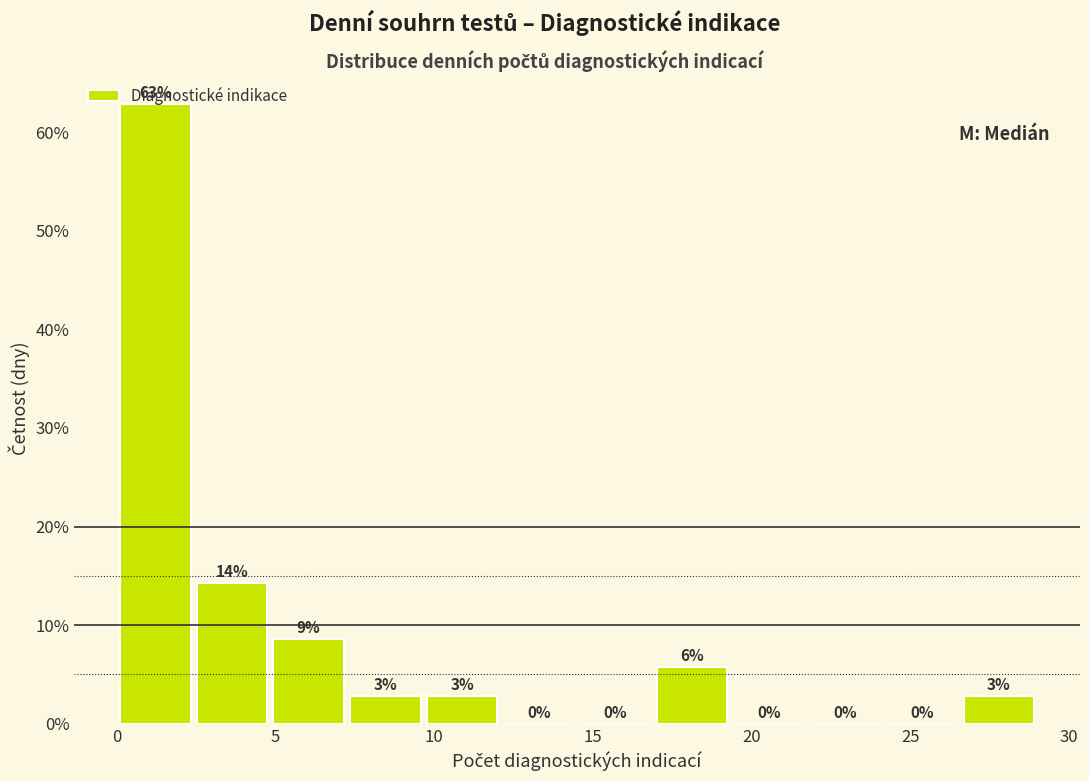

Over which range of the x-axis is the bar tallest?

0.0 to 2.5